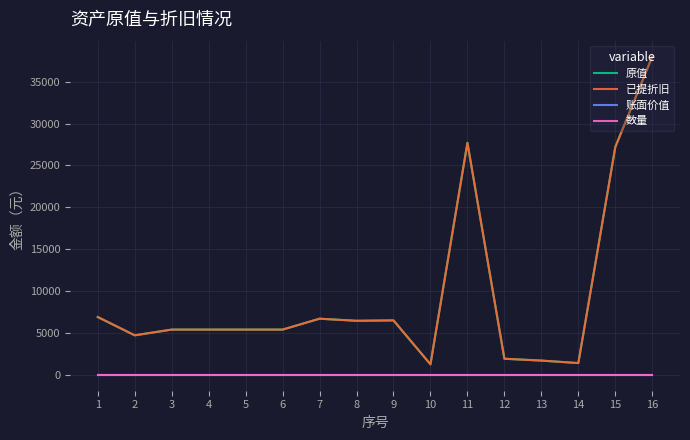

The 数量 series shows 1 at 4. True or false?

True